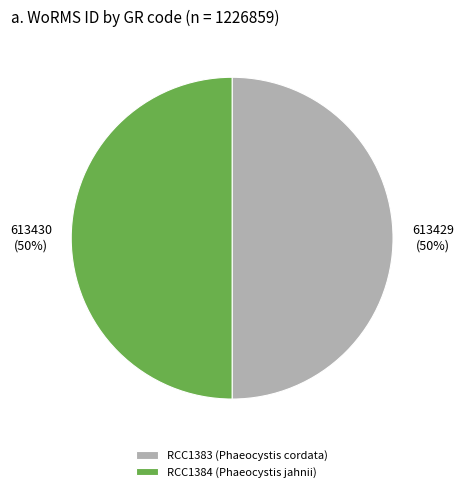

How many slices are in this pie chart?

2